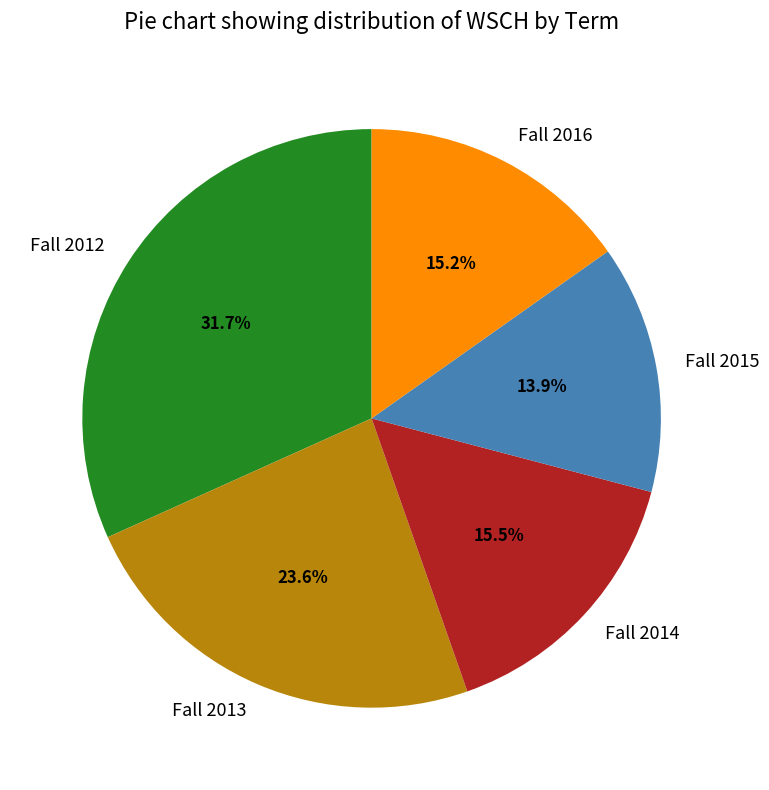

Which slice is the smallest?

Fall 2015